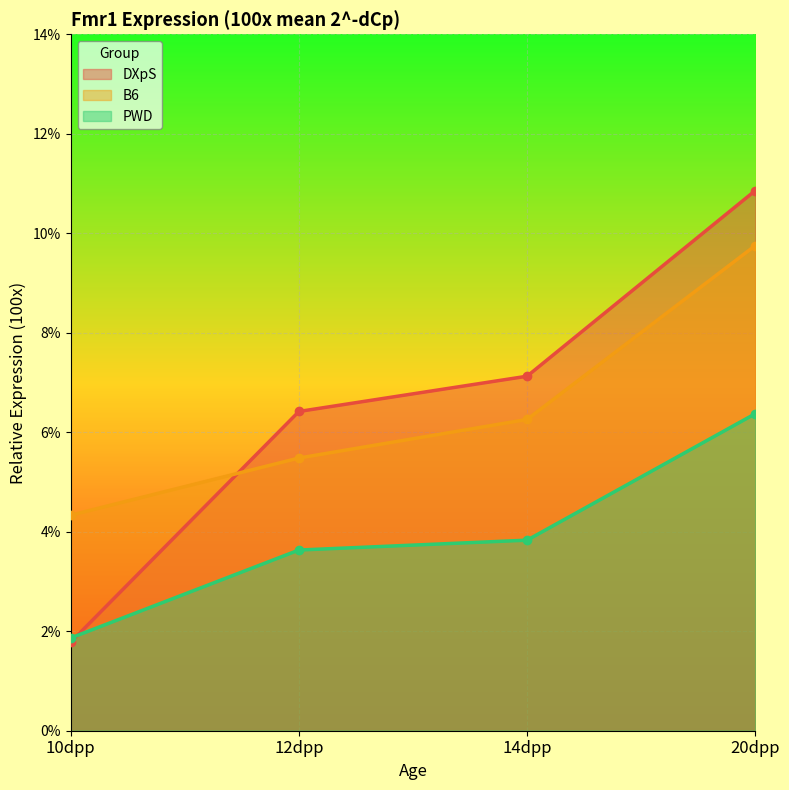

What is the label of the 3rd point from the left?

14dpp